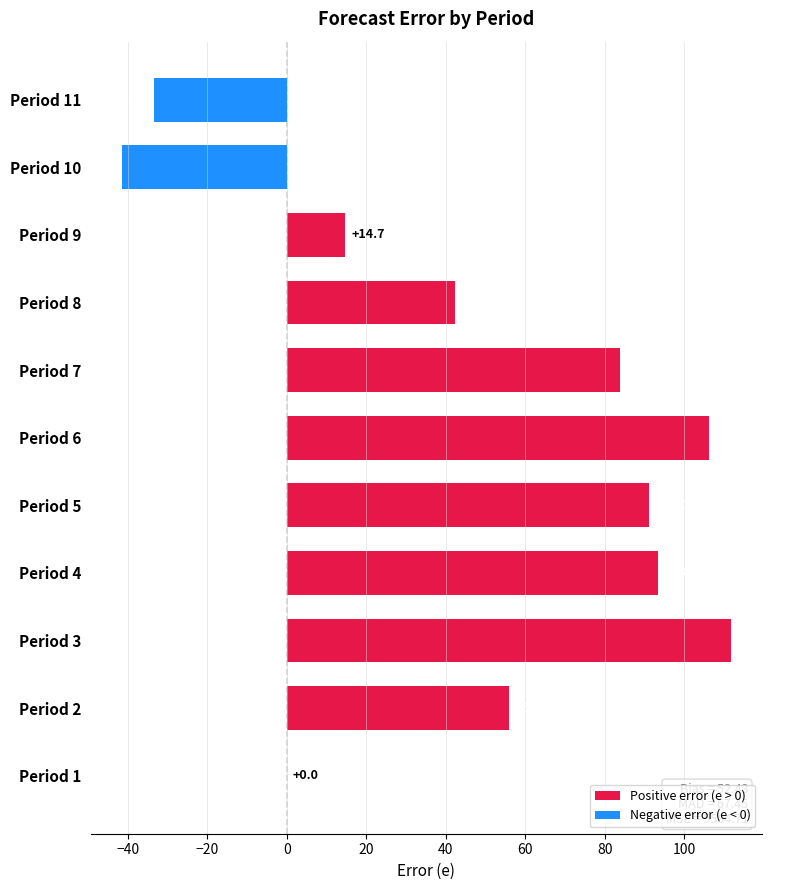

What is the change in value from Period 1 to Period 4?

+93.5